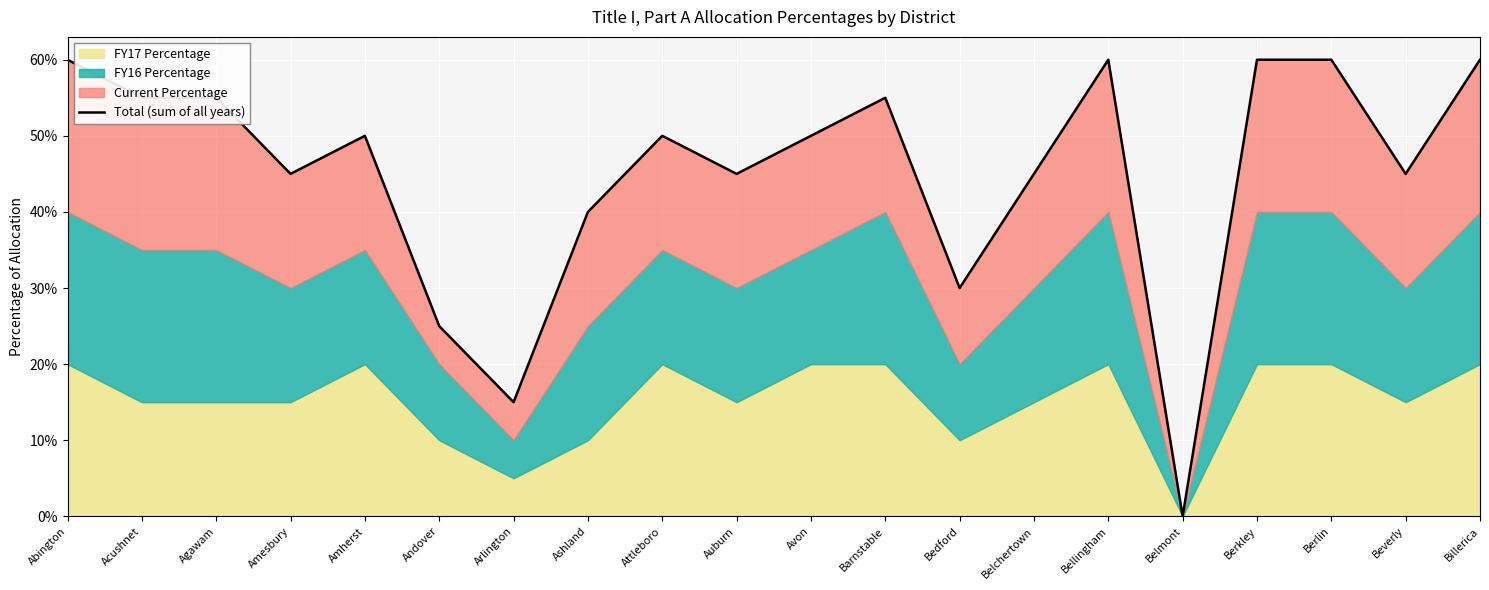

What is the sum of the values at Abington and Barnstable?

1.2